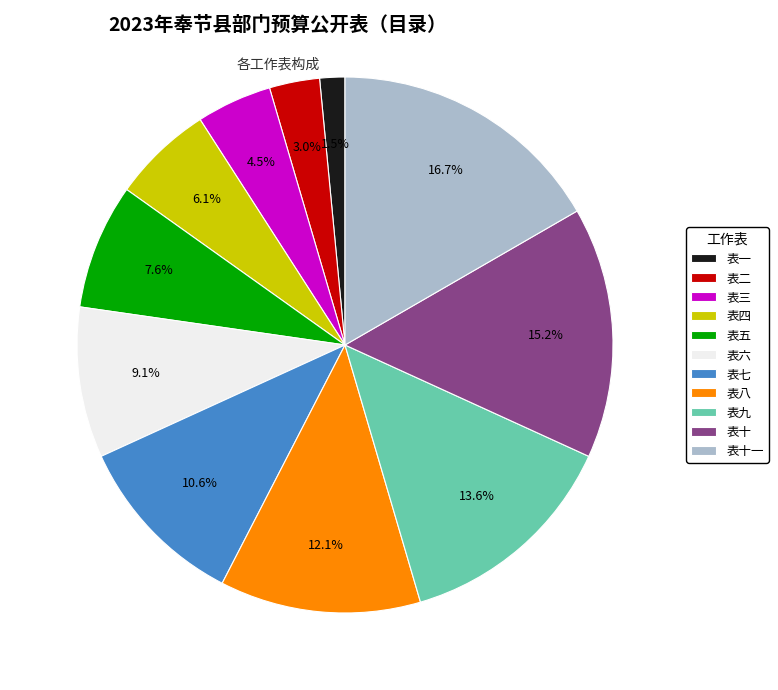

Rank the categories by value from lowest to highest.

表一, 表二, 表三, 表四, 表五, 表六, 表七, 表八, 表九, 表十, 表十一